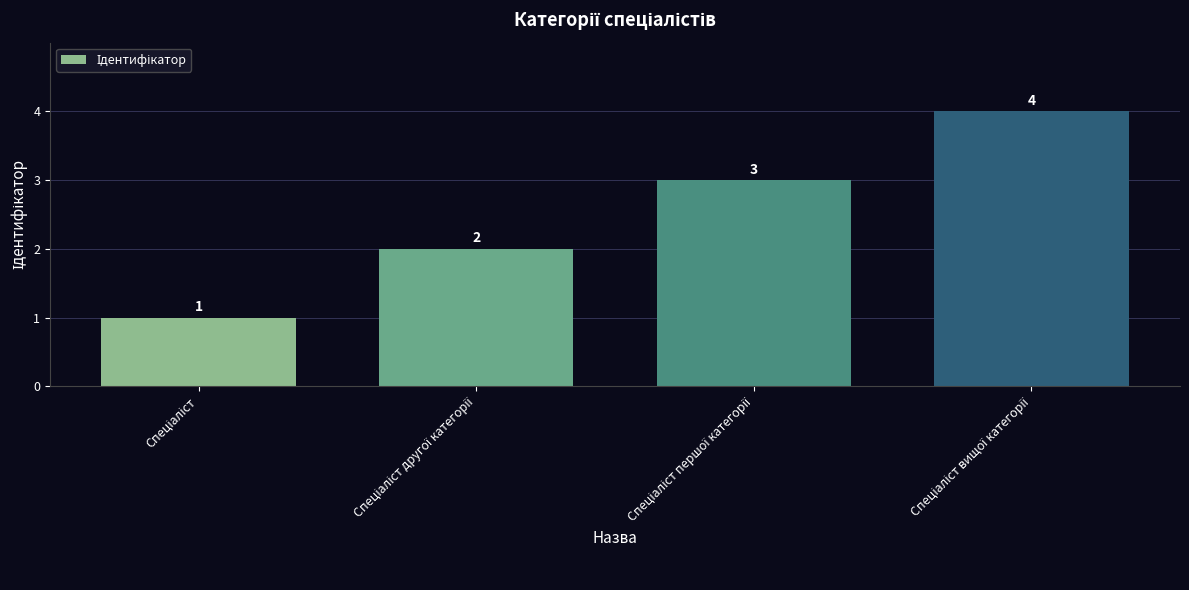

Count the values in the range 2 to 4.

3